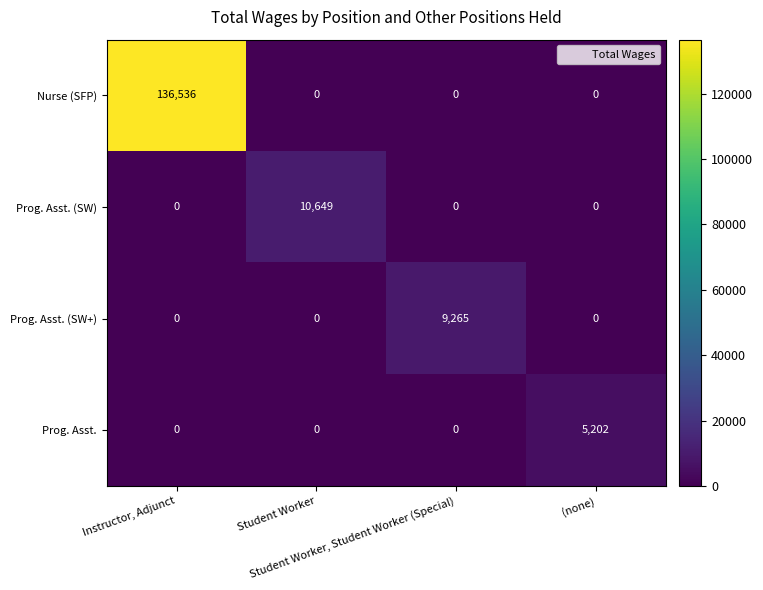

What is the highest value of the Prog. Asst. (SW+) series?

9265